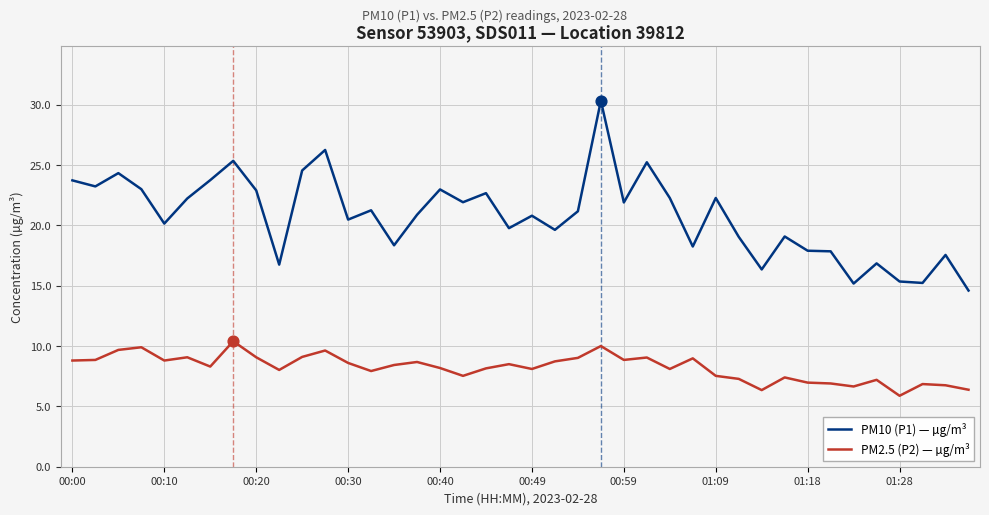

Which series has the widest spread of values?

PM10 (P1) — µg/m³